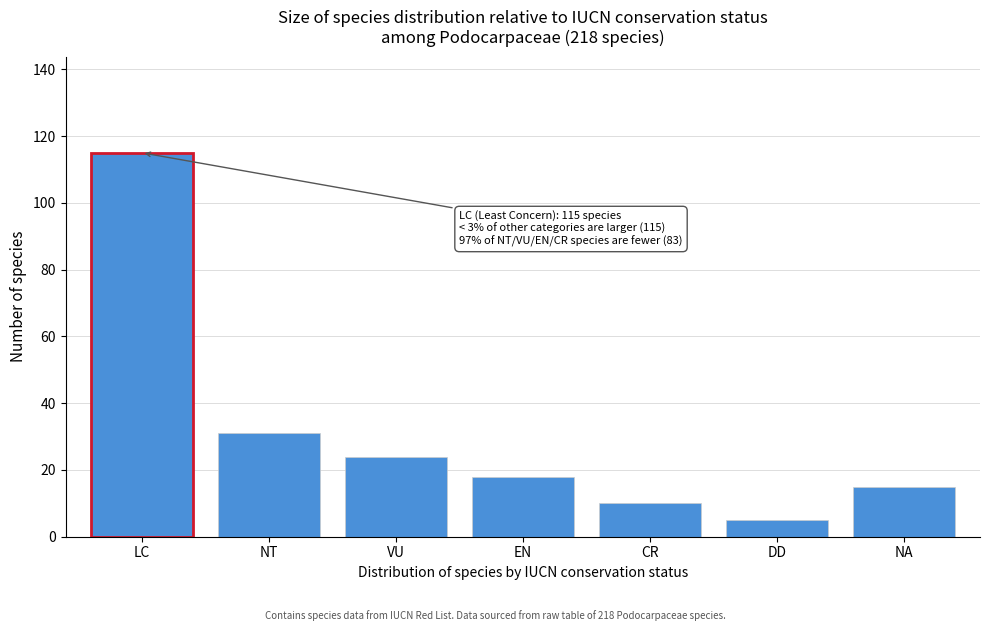

Reading left to right, extract all data points from this chart.

115	31	24	18	10	5	15